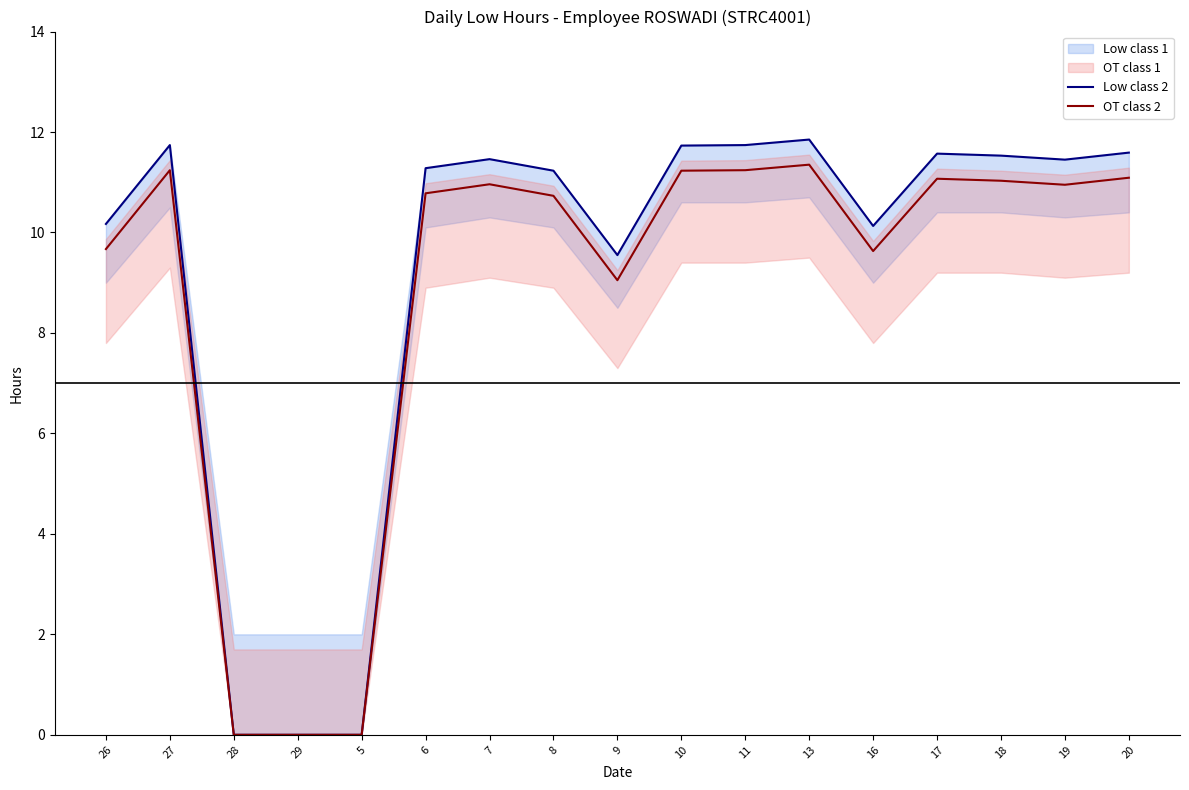

What is the maximum value shown in the chart?

11.8